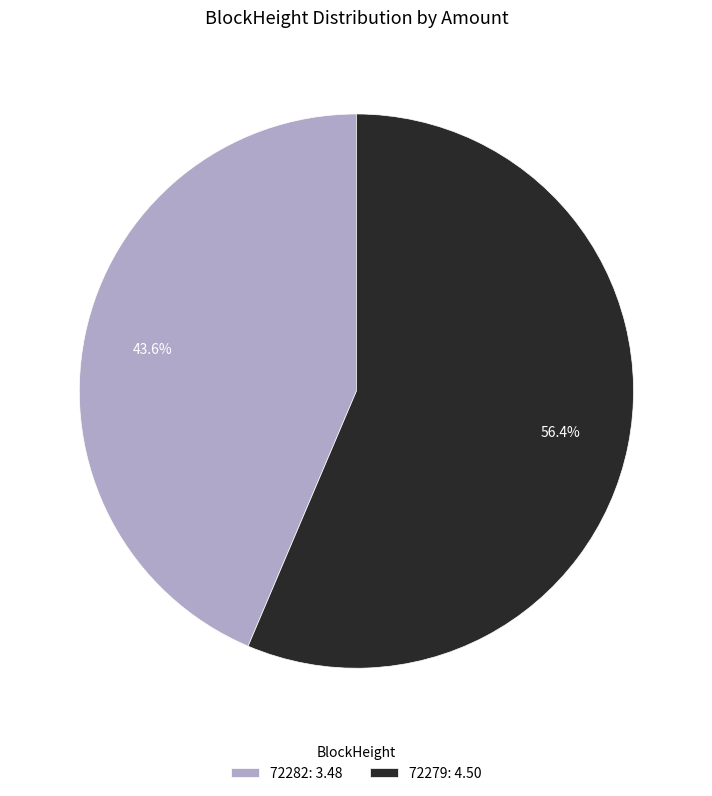

To the nearest percent, what portion does 72279 represent?

56%